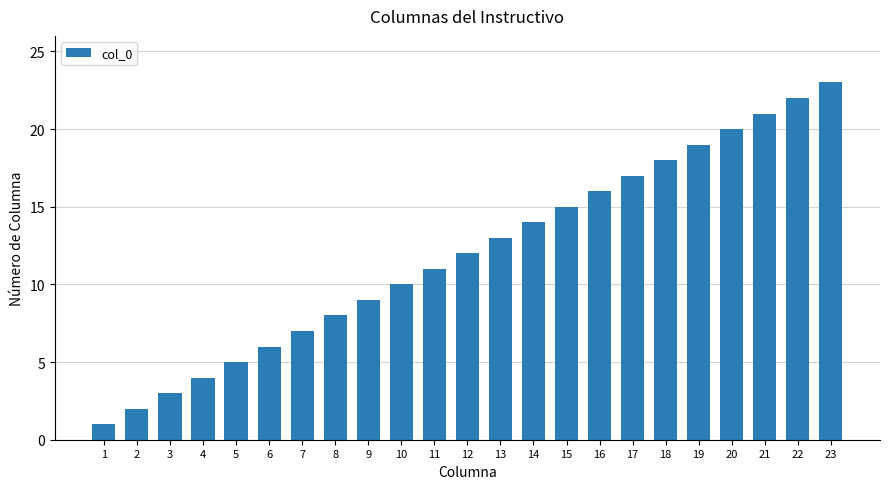

What is the greatest value displayed?

23